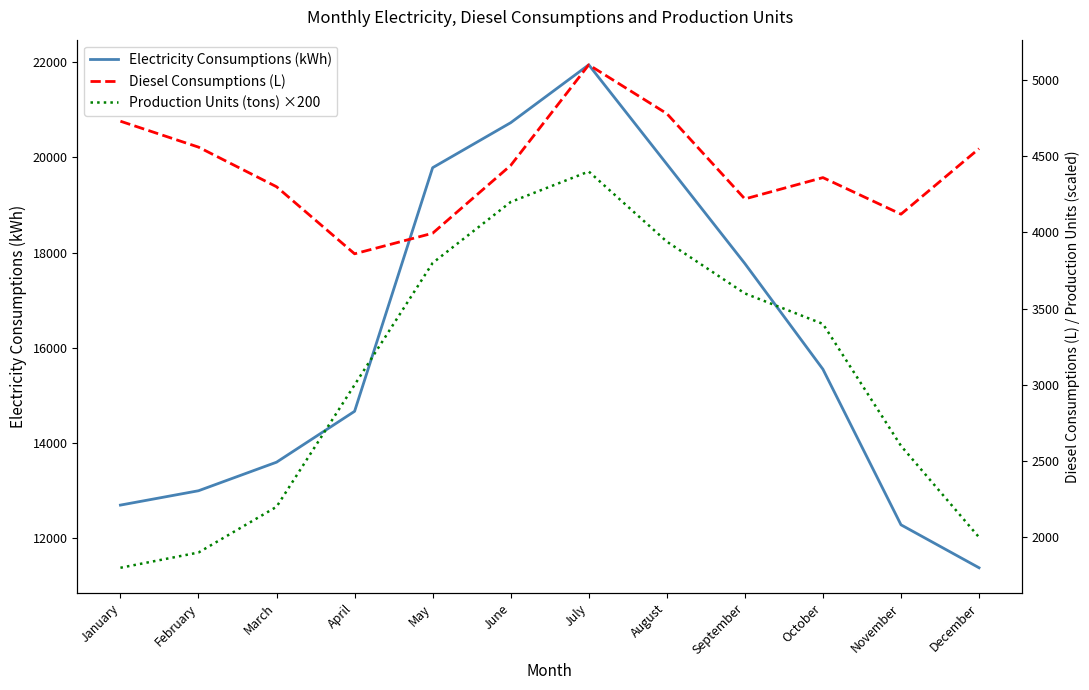

How many lines are shown in the chart?

3